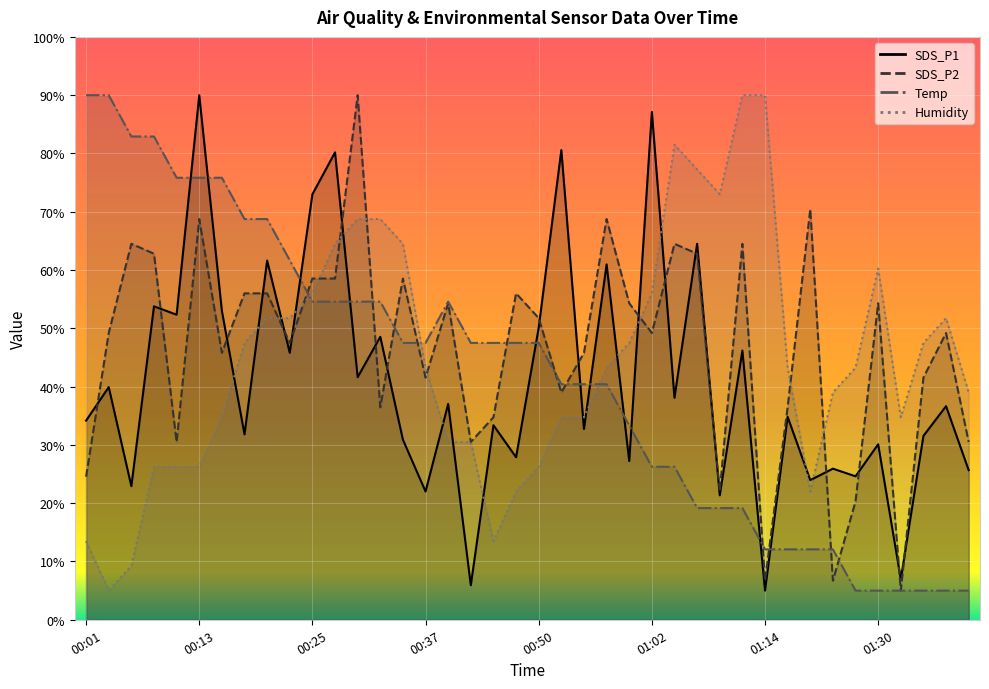

What is the label of the 1st point from the left?

00:01